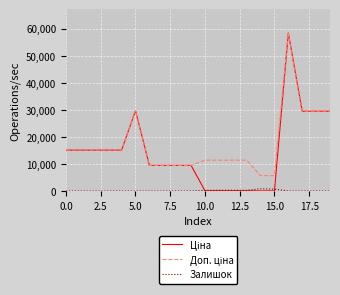

What is the greatest value displayed?

58426.5